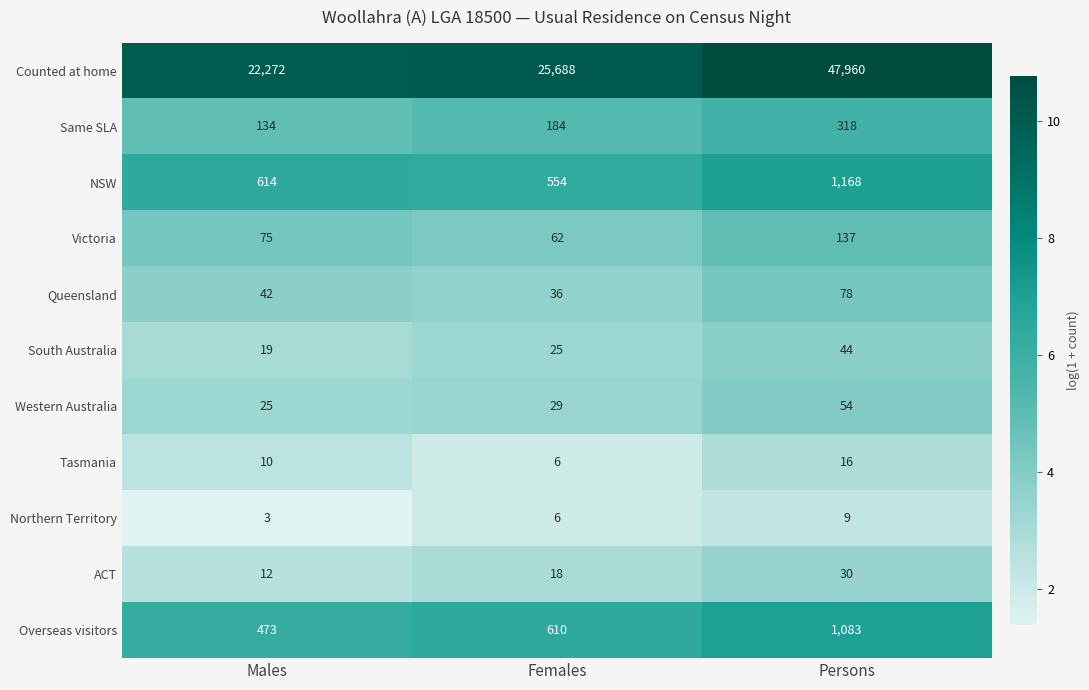

What value does the Queensland series have at Persons, to the nearest 5?

80